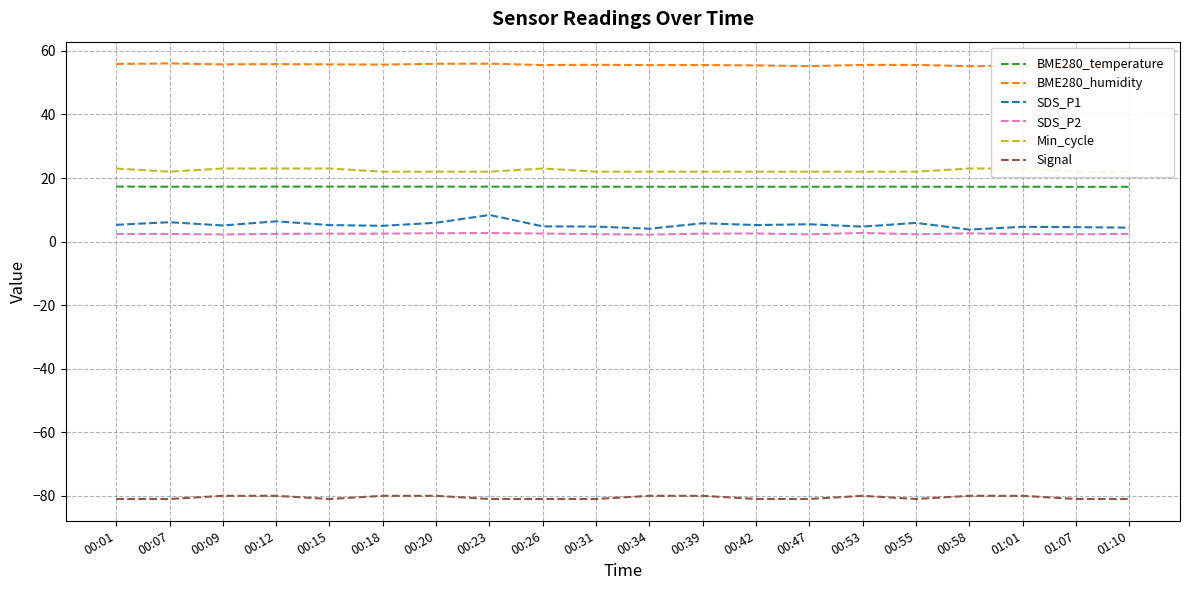

Does the chart display data point markers on the line(s)?

No